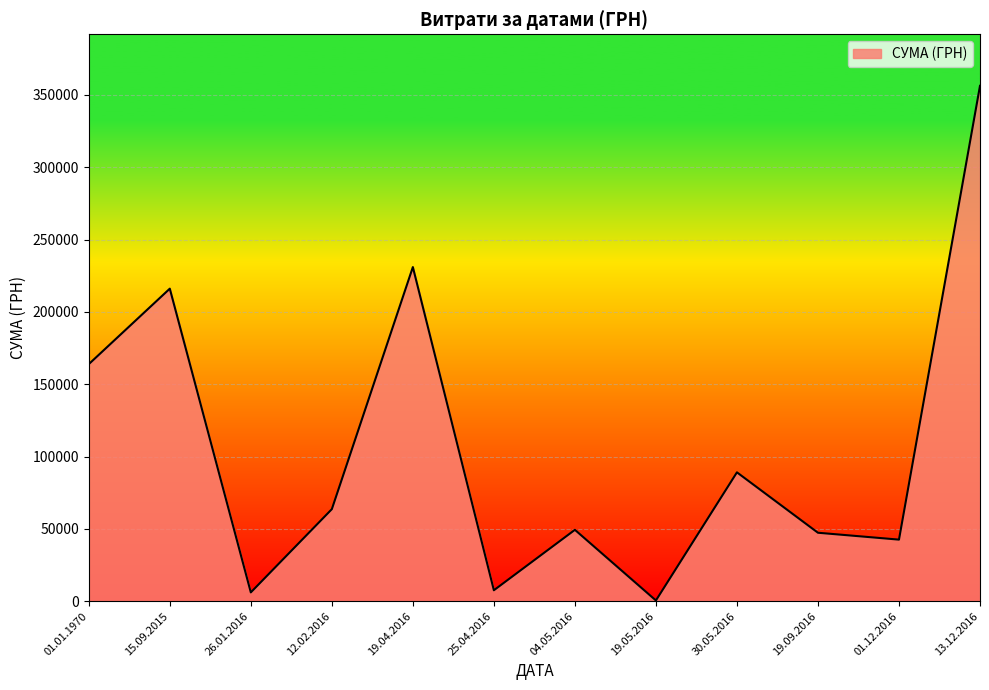

What is the difference between the maximum and minimum values?

355775.5